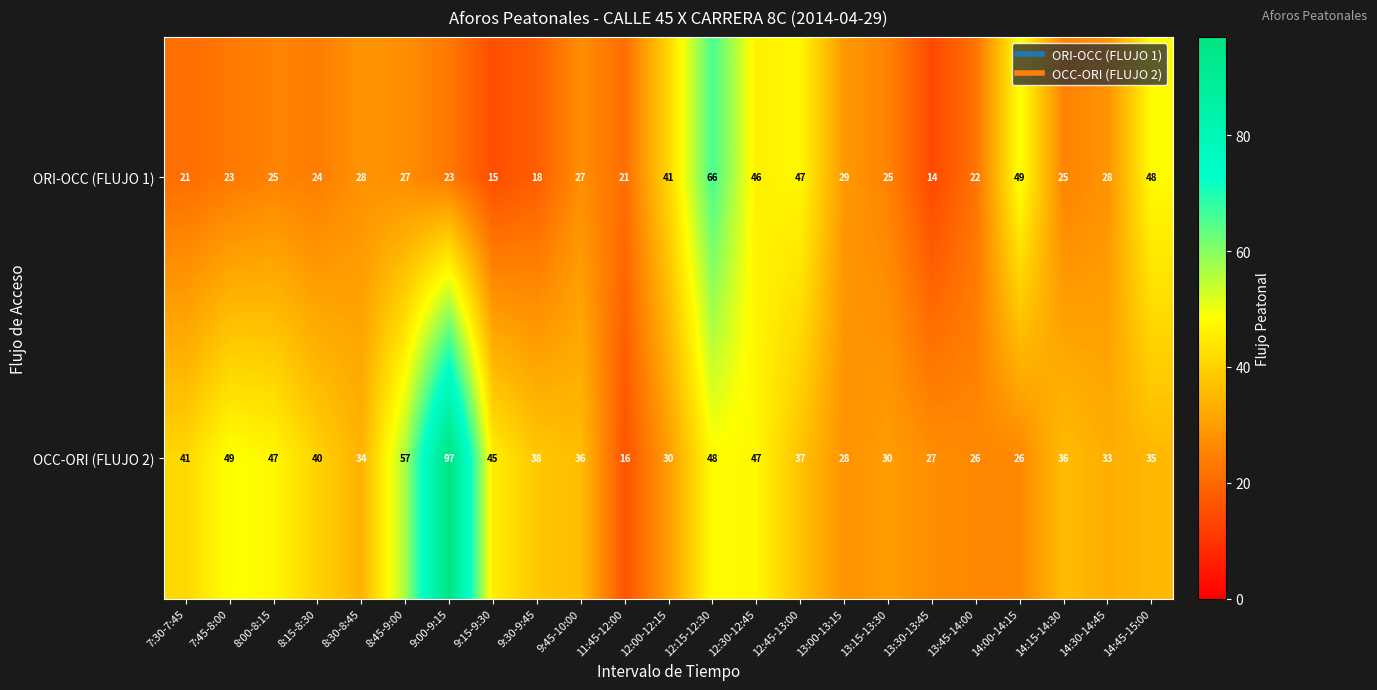

Which series has the largest total across all categories?

OCC-ORI (FLUJO 2)